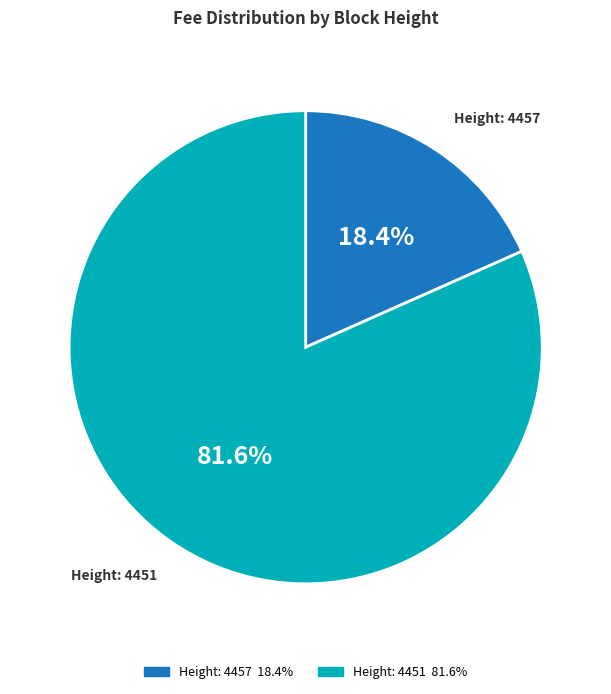

Count the number of slices in the pie.

2